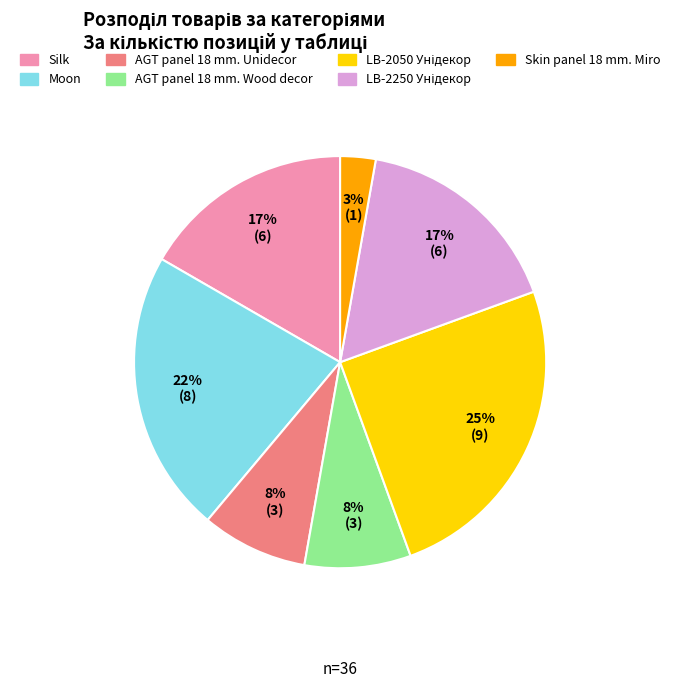

What percentage is the AGT panel 18 mm. Wood decor slice, to the nearest percent?

8%